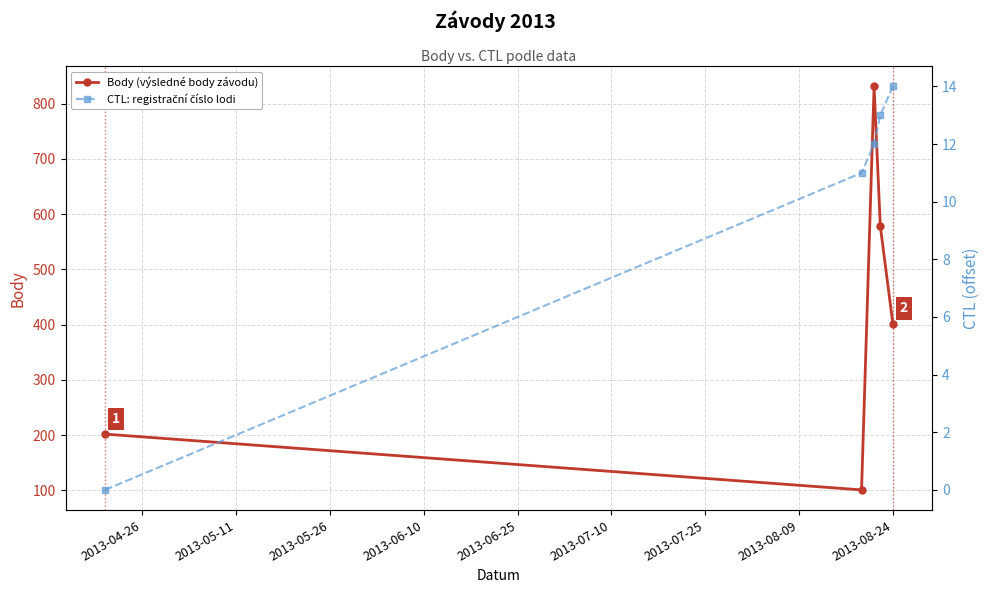

Reading left to right, extract all data points from this chart.

Body (výsledné body závodu): 202	101	831	578	402
CTL: registrační číslo lodi: 0	11	12	13	14